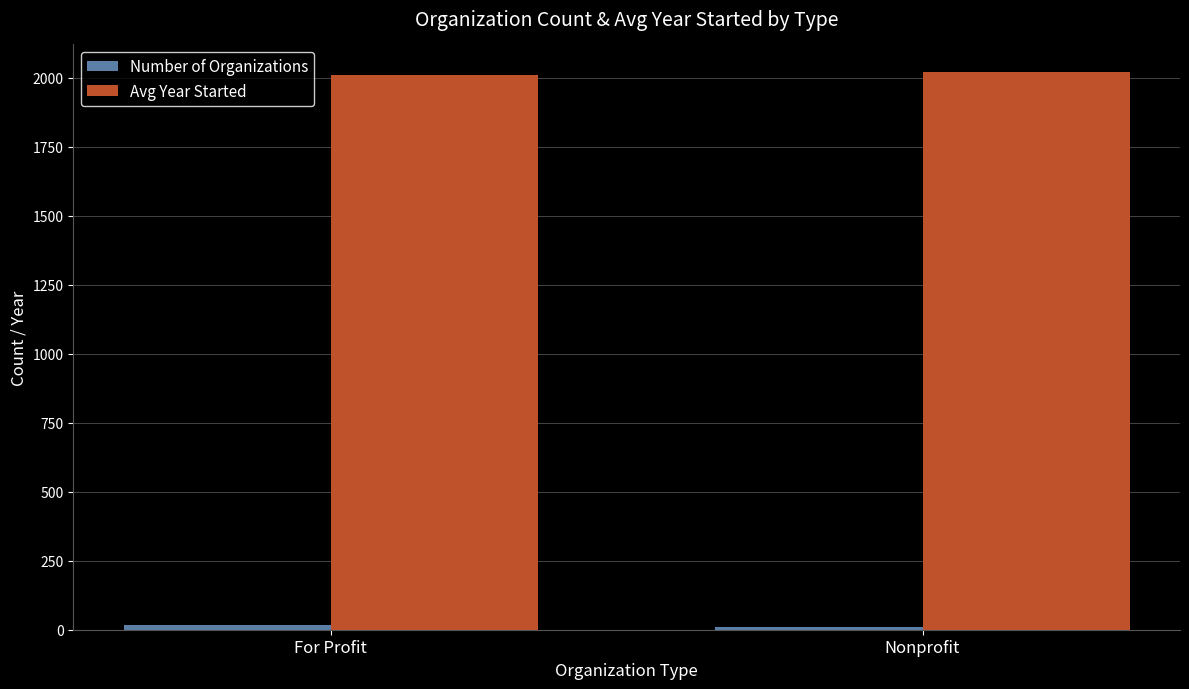

What is the sum of all Avg Year Started values?

4029